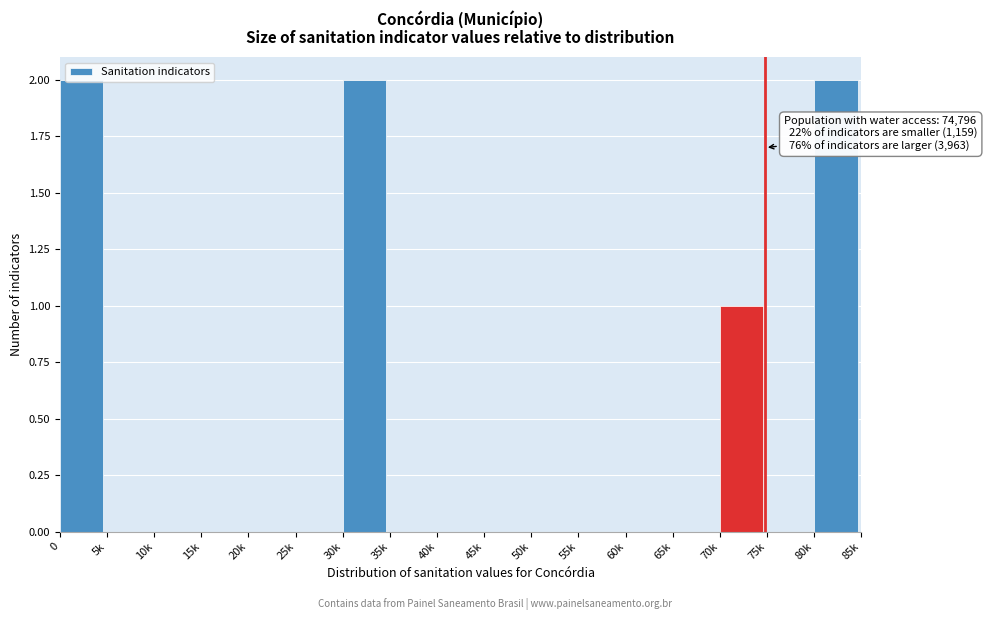

Which has a higher value, 35k or 80k?

80k